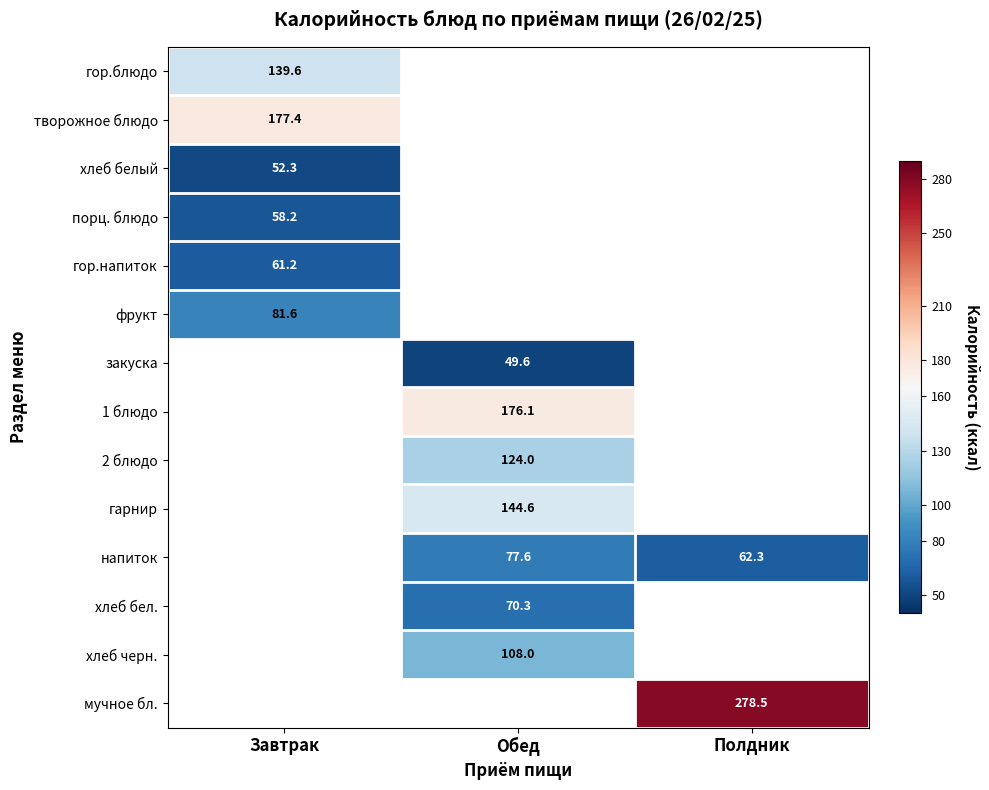

What is the maximum value for порц. блюдо?

58.2